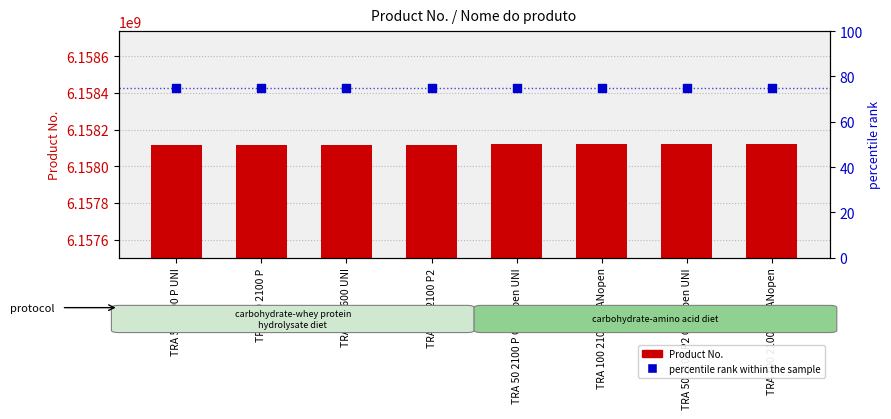

Which series contains the highest Y value?

Product No.